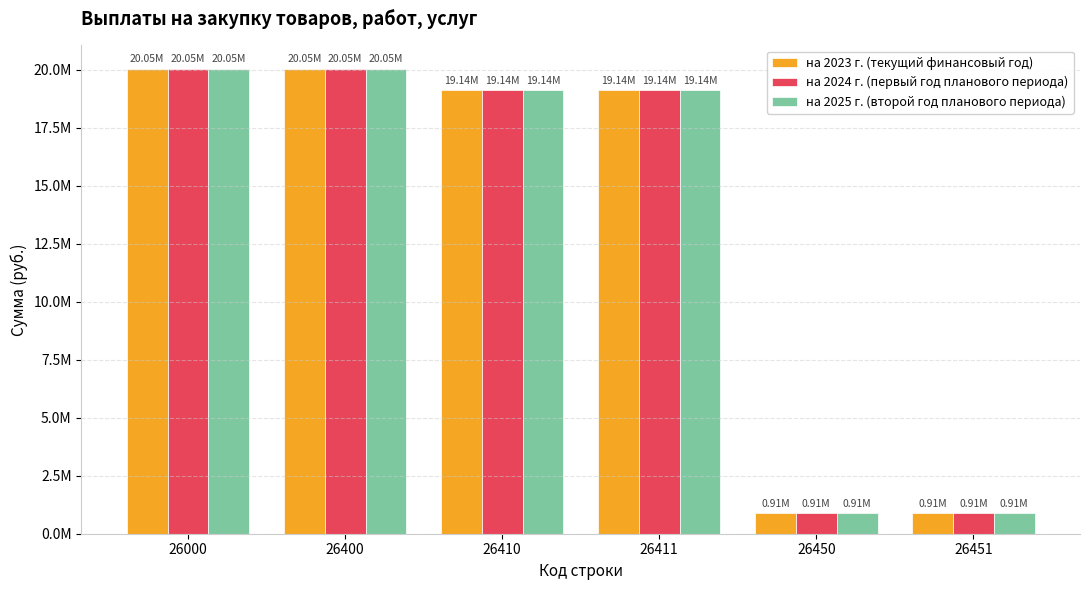

Does the chart contain stacked bars?

No